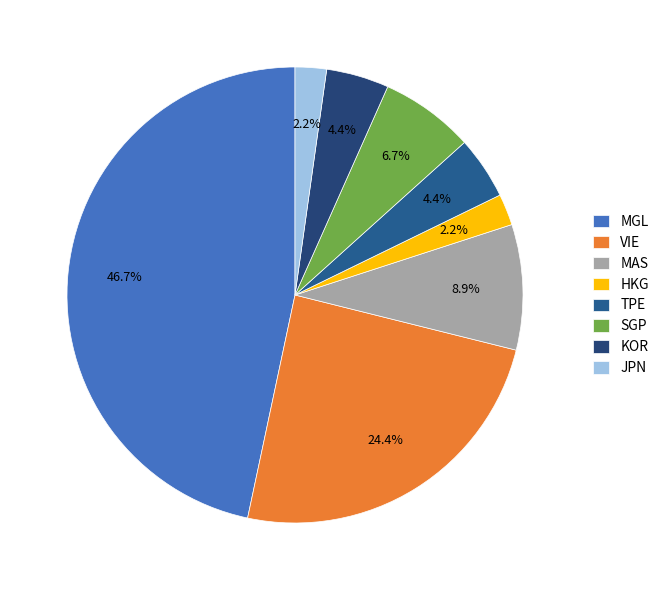

To the nearest percent, what is the difference between the HKG and SGP slice percentages?

4%